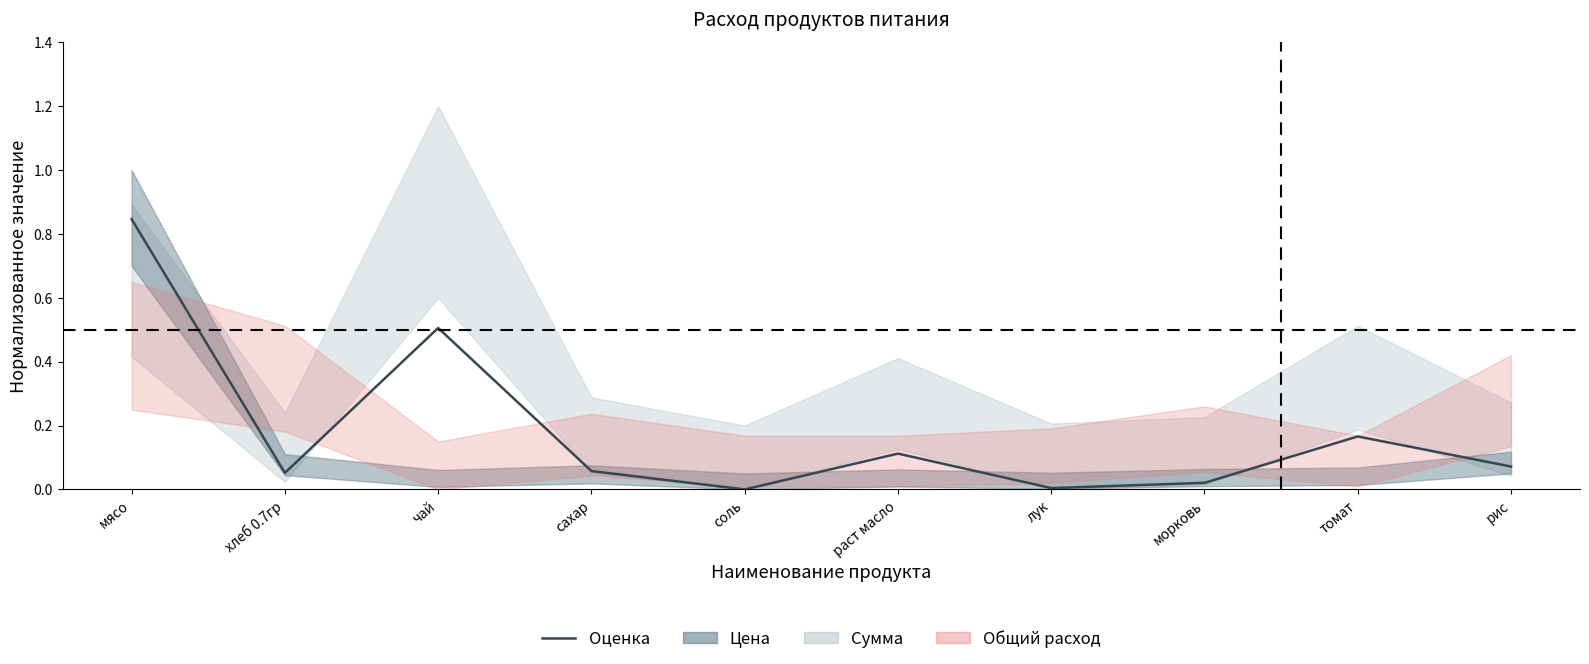

What is the label of the 2nd point from the right?

томат